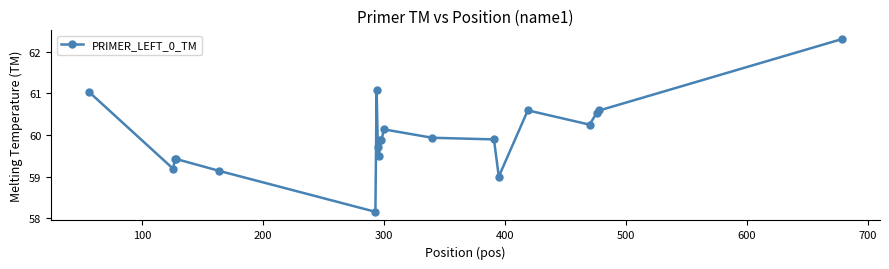

What is the difference between the second highest and second lowest values?

2.1